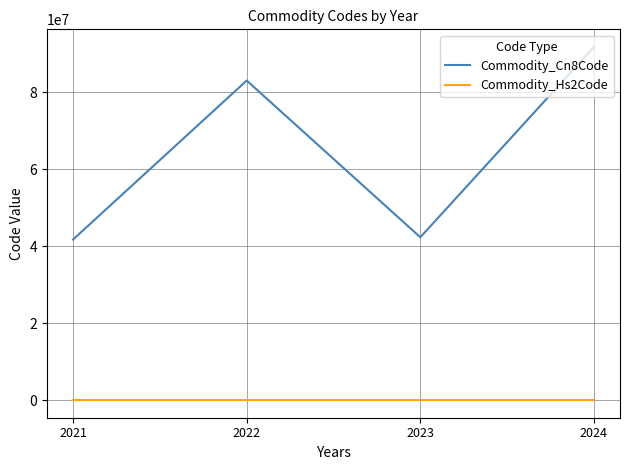

What is the total value across all series at 2024?

91790499.7